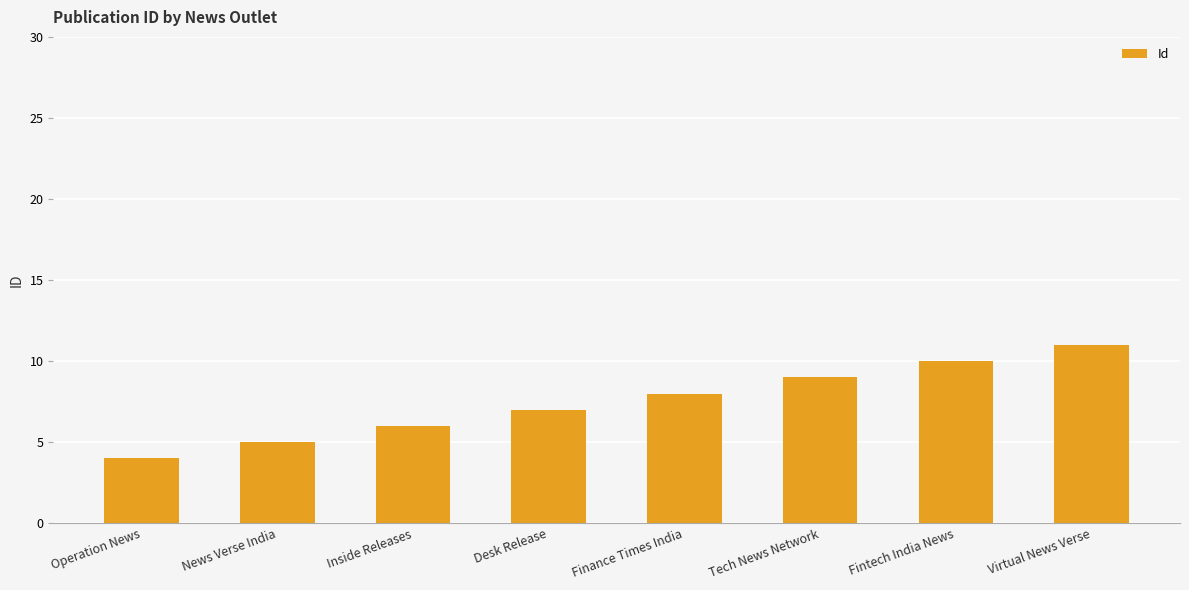

Is it true that the value at Finance Times India is 8?

True